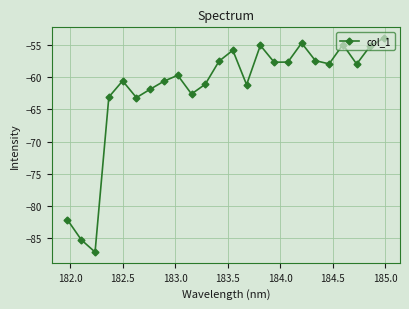

How many interior local valleys (lower than both neighbors) does the data have?

7